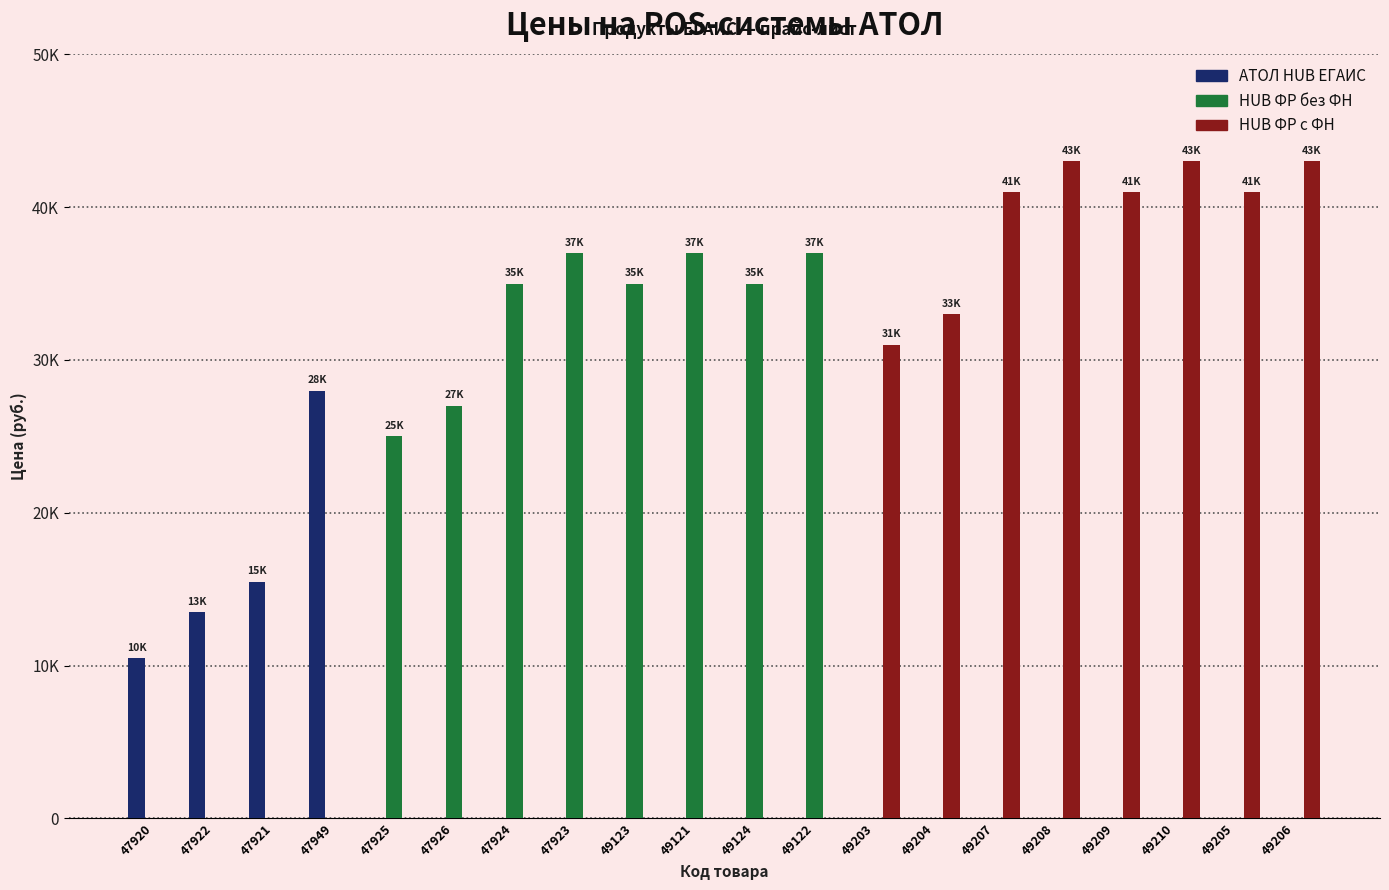

What is the highest value of the HUB ФР без ФН series?

37000